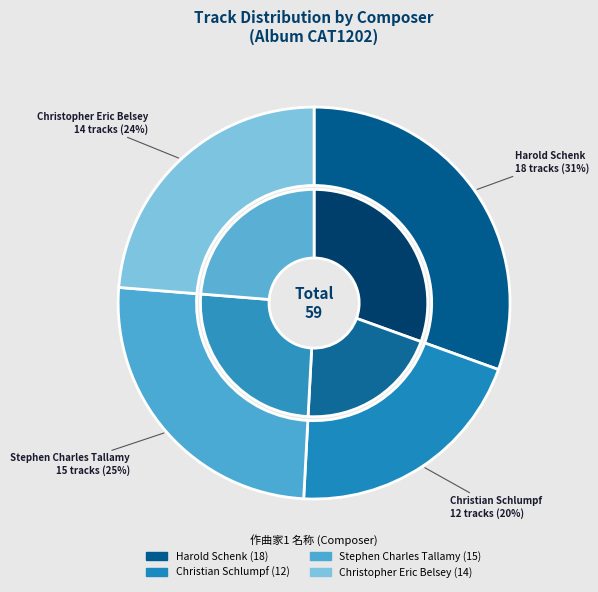

To the nearest percent, what is the combined percentage of Stephen Charles Tallamy and Christopher Eric Belsey?

49%